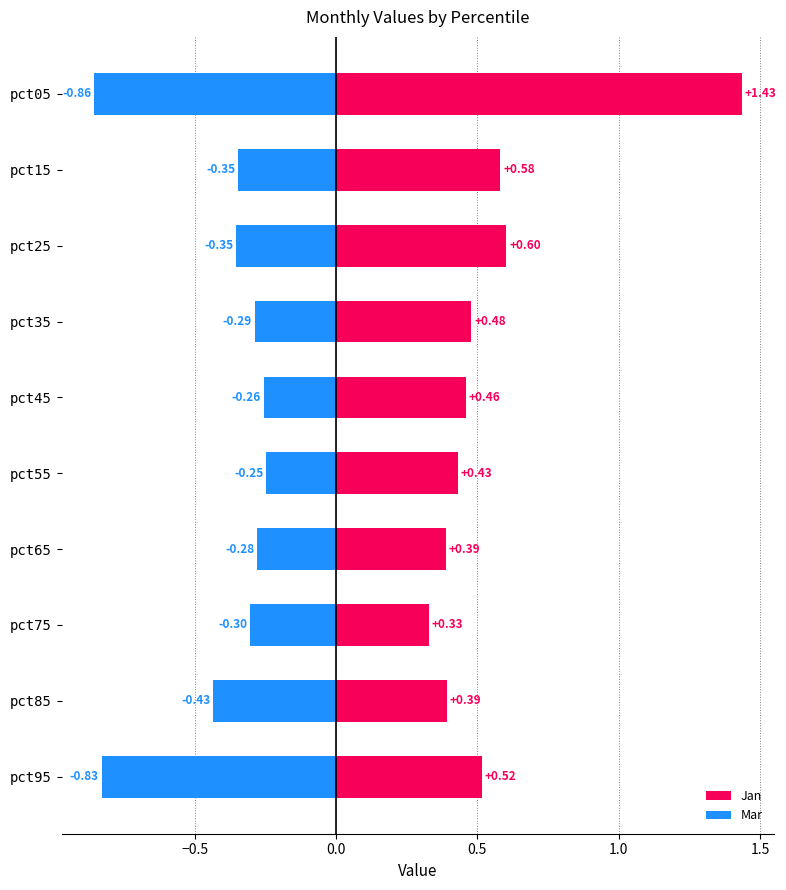

Does the chart contain any negative values?

Yes